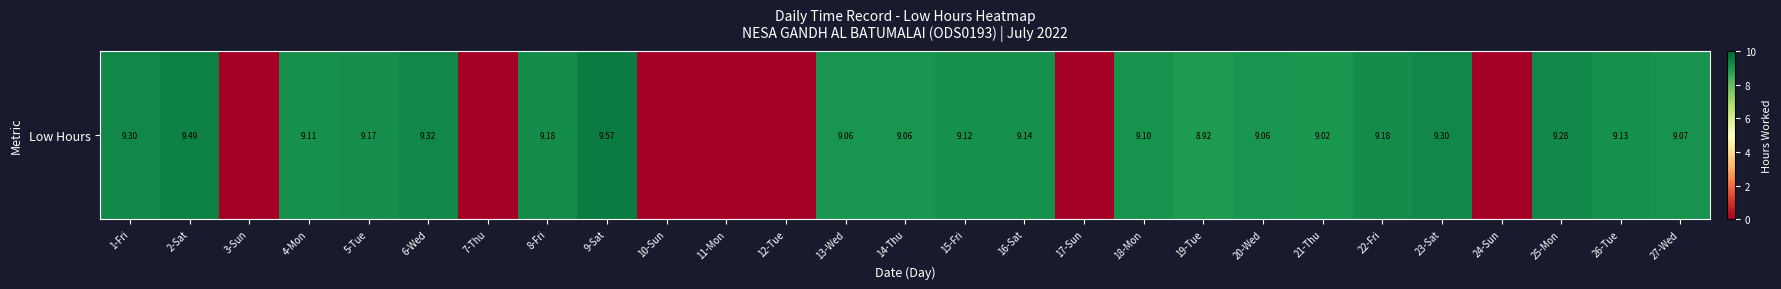

What is the sum of all values?

183.6